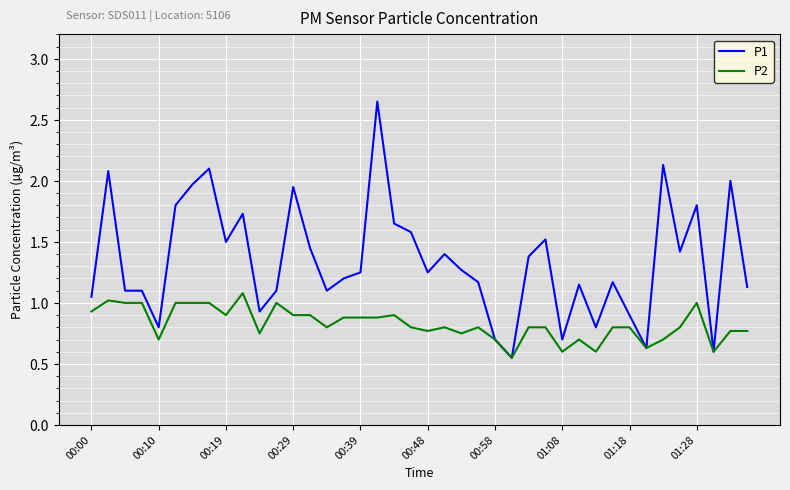

Which series has the largest total across all categories?

P1